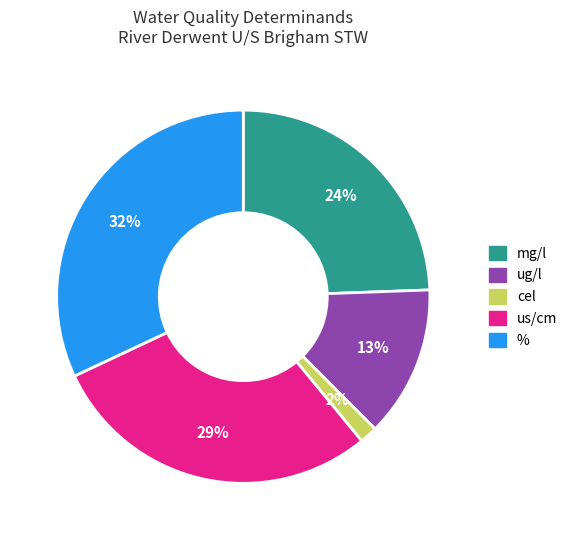

How many segments does this pie chart have?

5